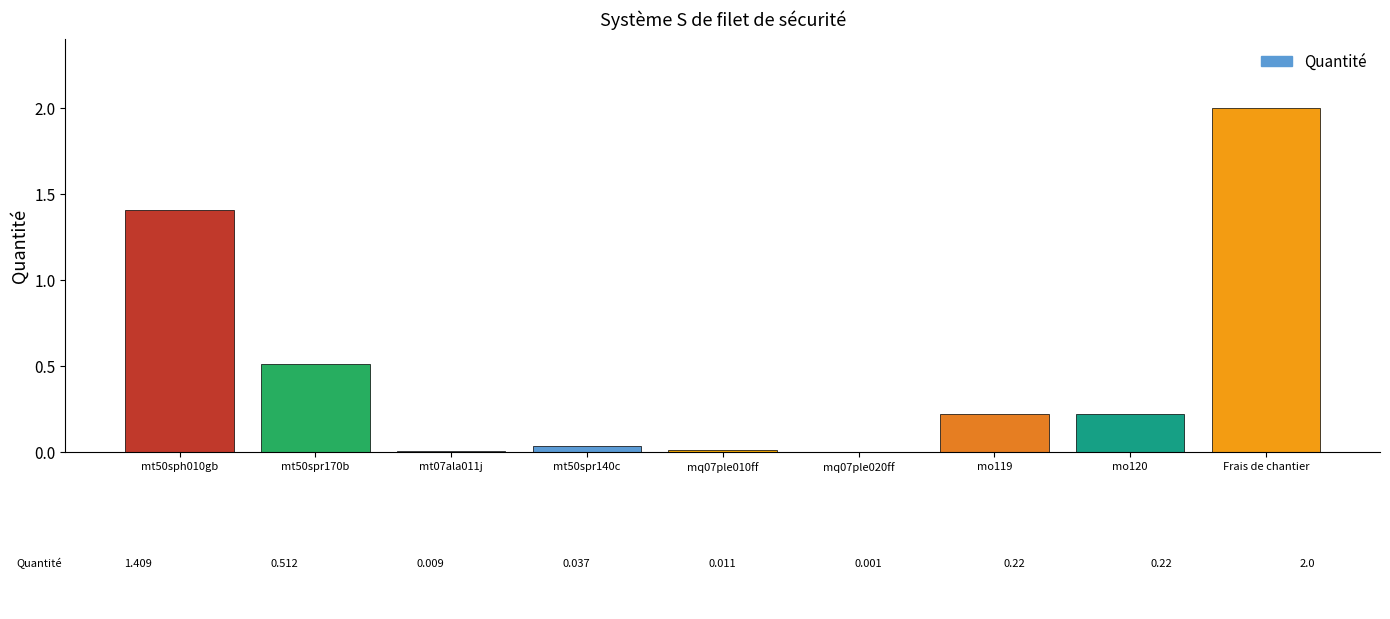

Does the chart contain stacked bars?

No